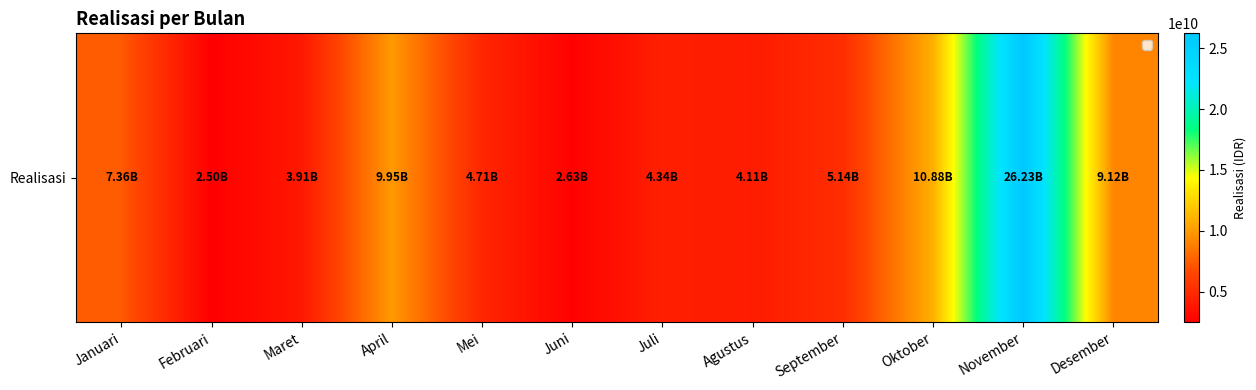

Which has a higher value, Februari or Oktober?

Oktober